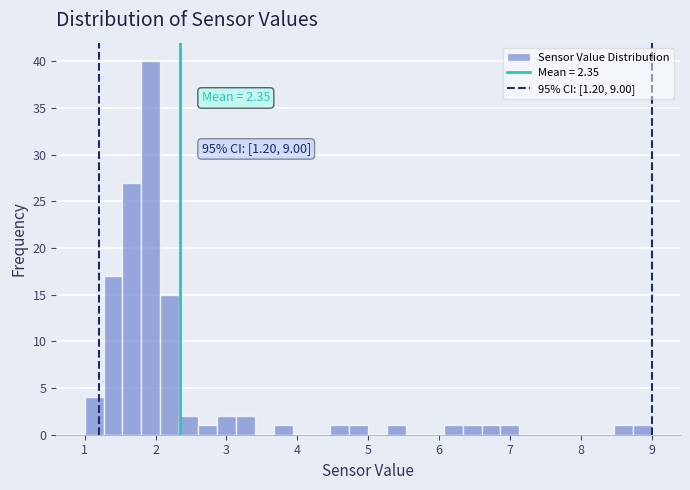

Around what value on the x-axis is the tallest bar? Give the approximate position of its centre, as read against the axis.

1.9